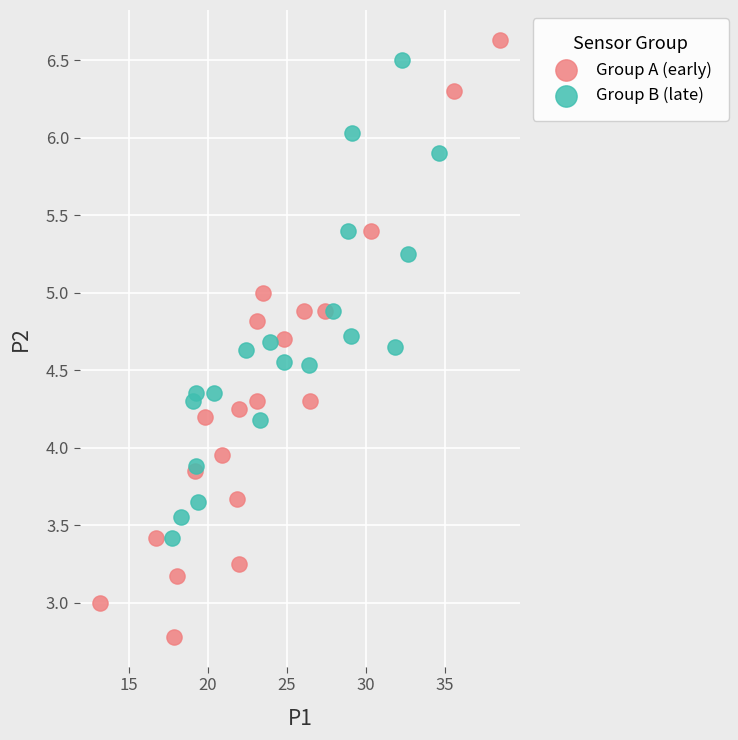

Which series has the largest Y range (max minus min)?

Group A (early)